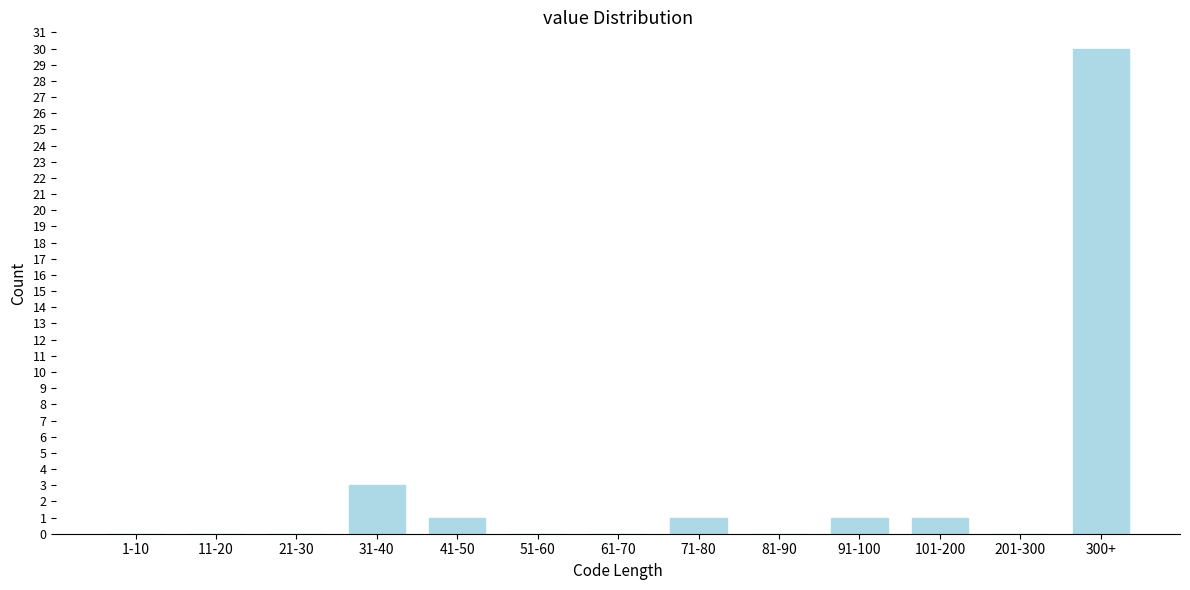

Reading left to right, list all the values displayed in this chart.

1-10=0	11-20=0	21-30=0	31-40=3	41-50=1	51-60=0	61-70=0	71-80=1	81-90=0	91-100=1	101-200=1	201-300=0	300+=30